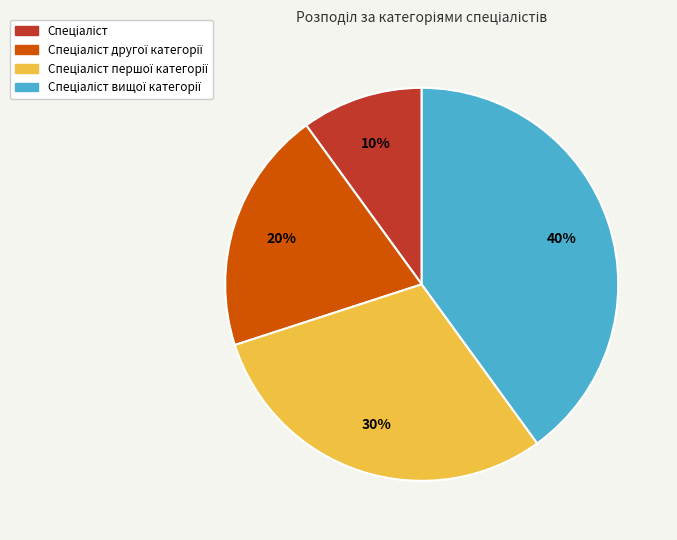

To the nearest percent, what is the difference between the largest and smallest slice percentages?

30%